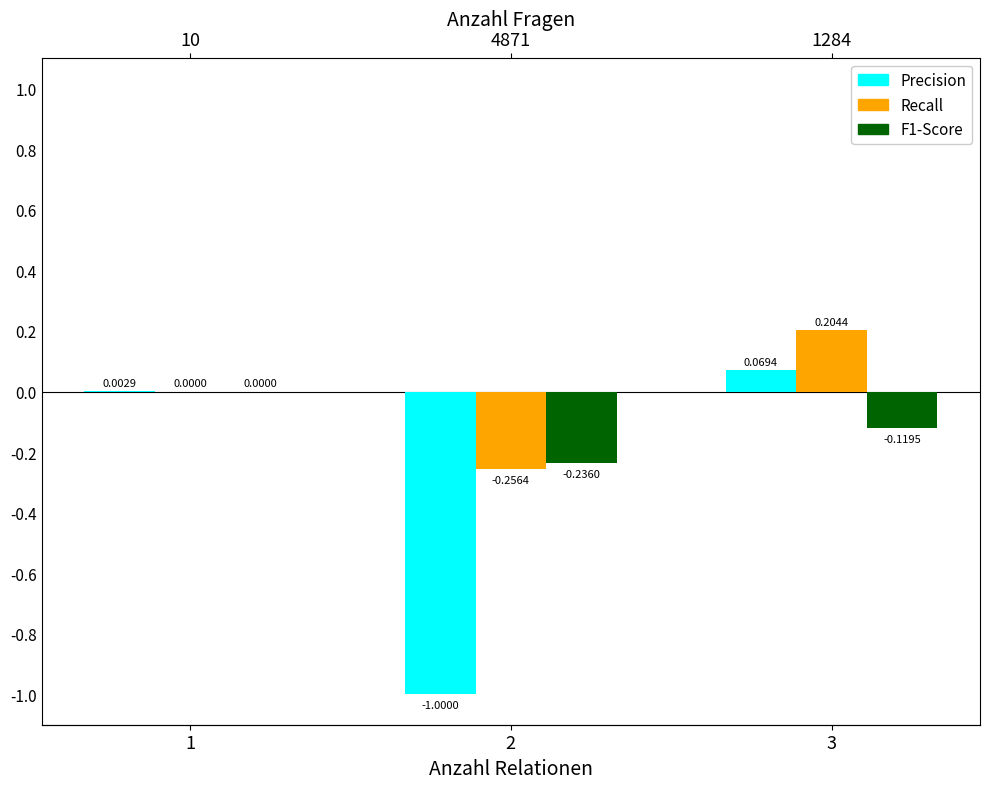

Between 2 and 3, which series saw the biggest shift?

Central government (Assets)